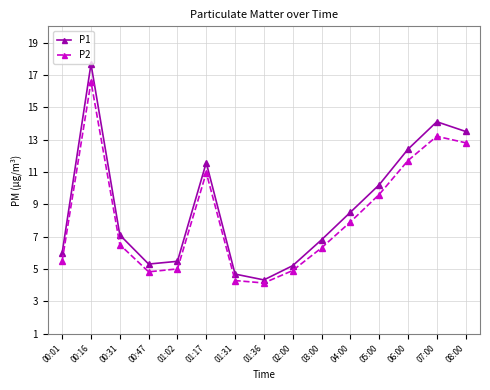

What is the label of the 8th point from the right?

01:36